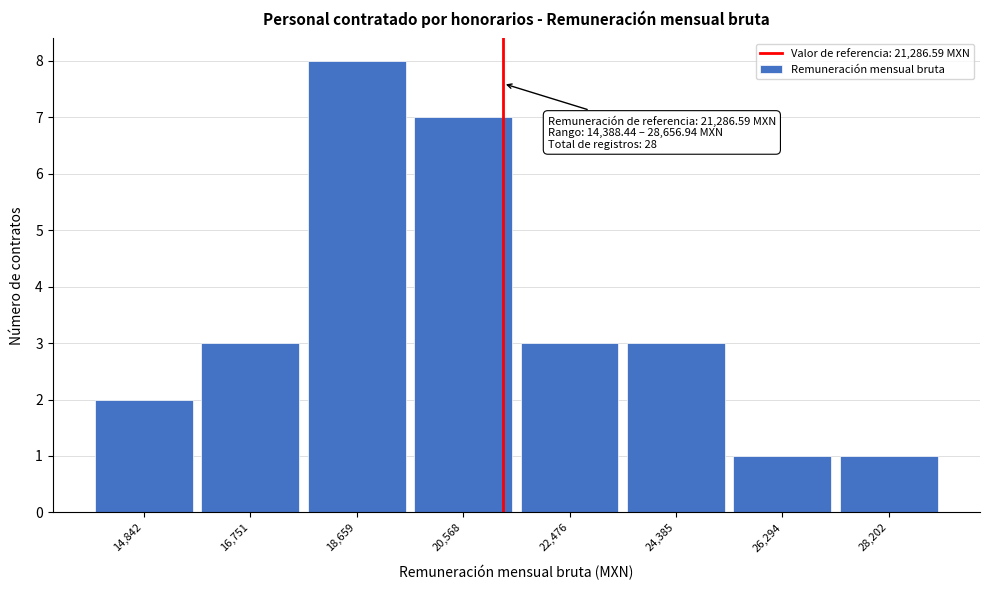

Which range on the x-axis has the tallest bar?

17800 to 19600